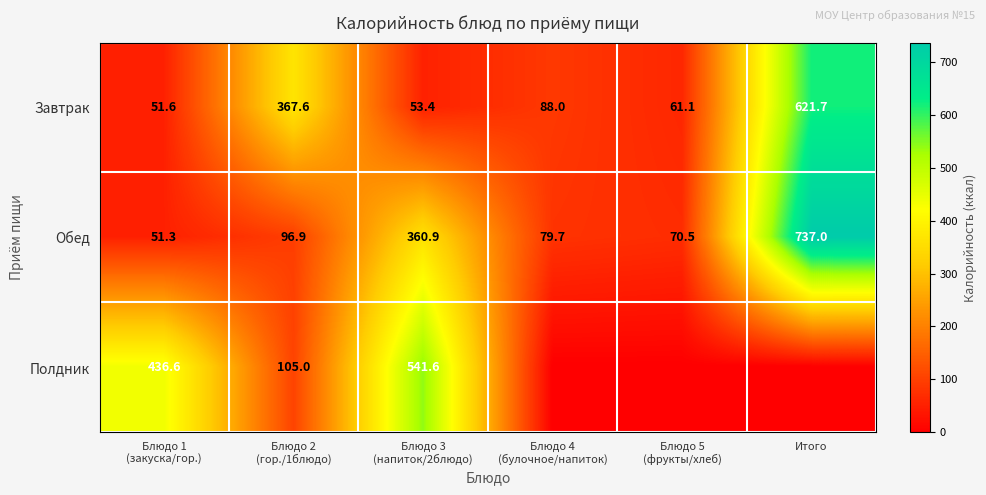

At which label does Завтрак reach its peak?

Итого